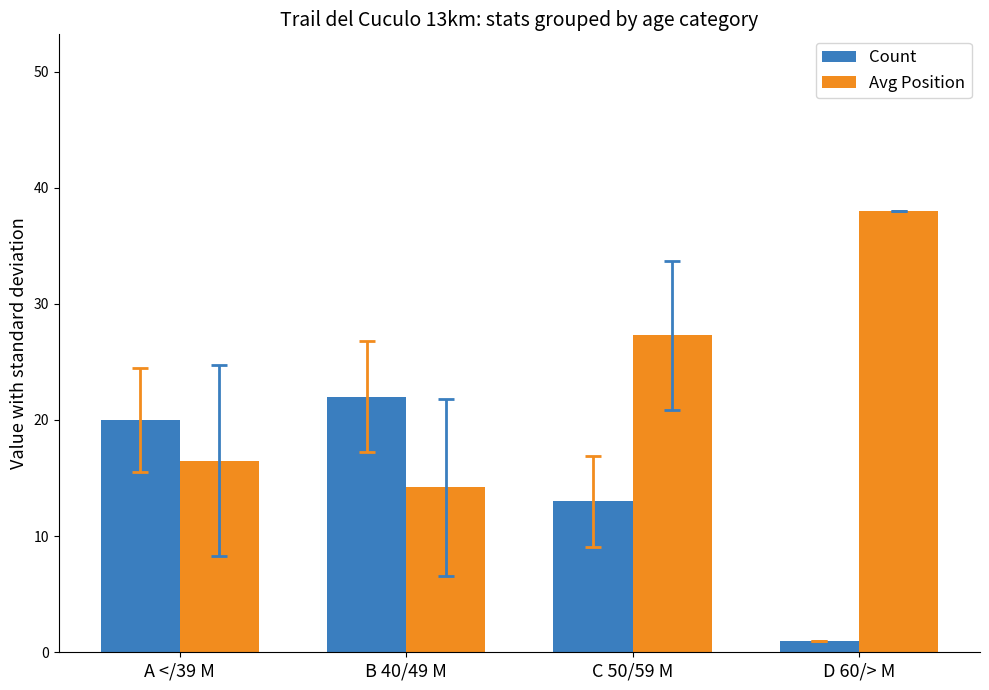

The value of Avg Position at A </39 M is 16.5. True or false?

True